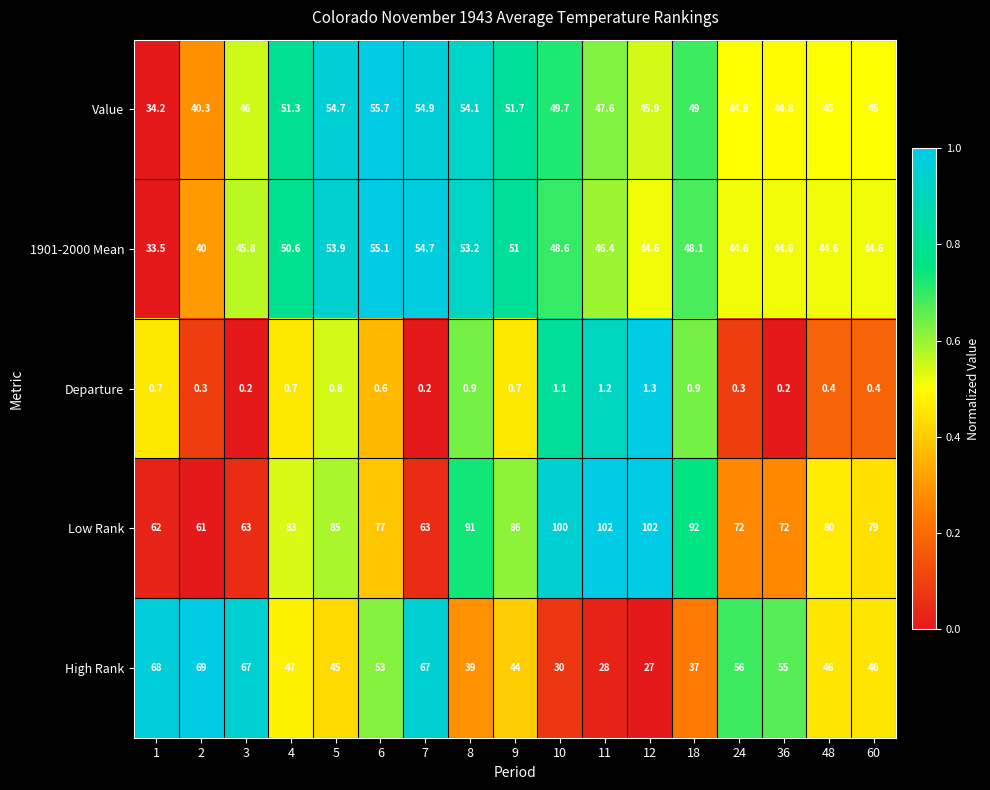

What is the difference between the High Rank values at 9 and 4?

3.0